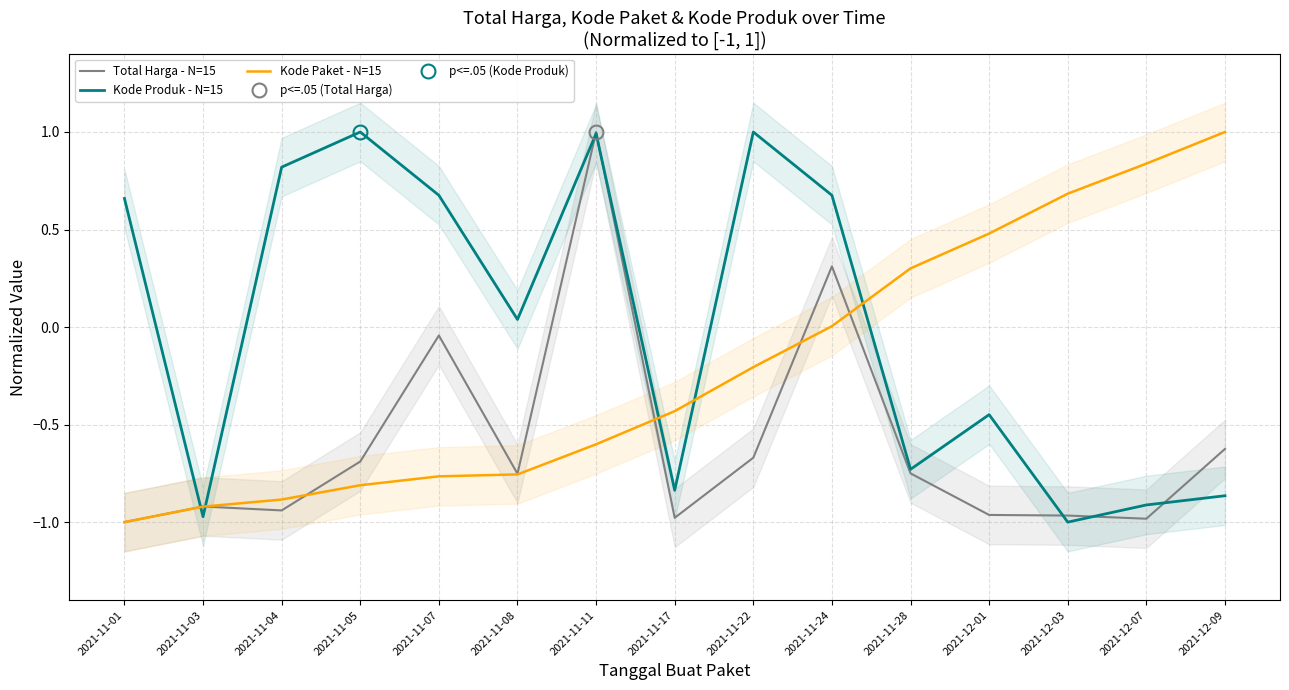

Which series has the largest total across all categories?

Kode Produk - N=15